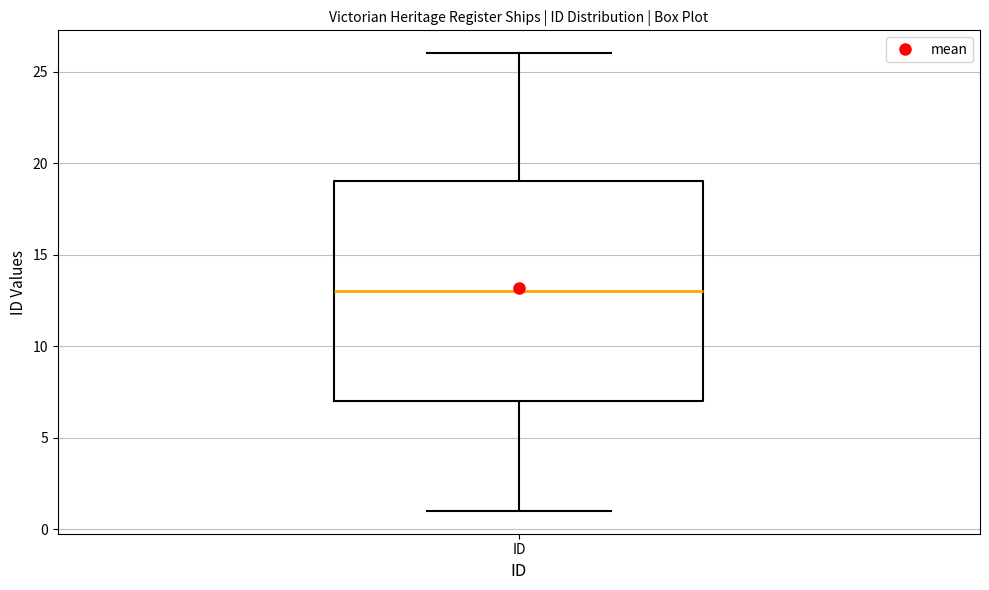

Where is the upper edge of the box for ID on the y-axis? The values are not printed on the chart, so give them approximately, as read against the axis.

19